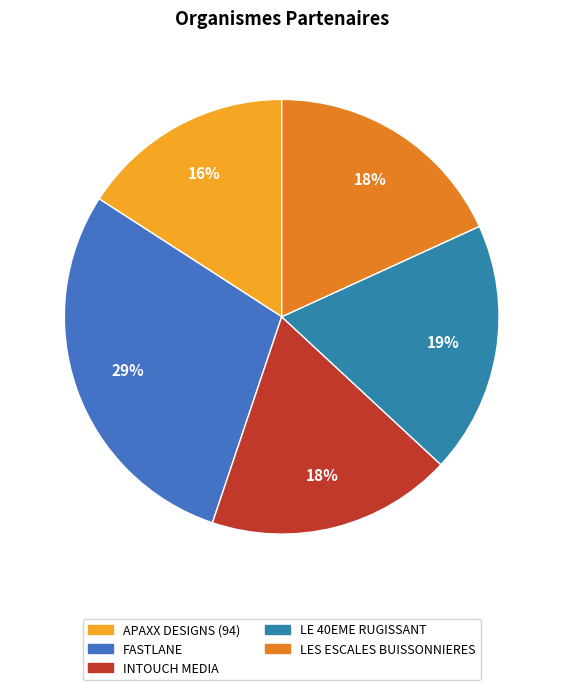

Is there any slice that represents more than half of the pie?

No